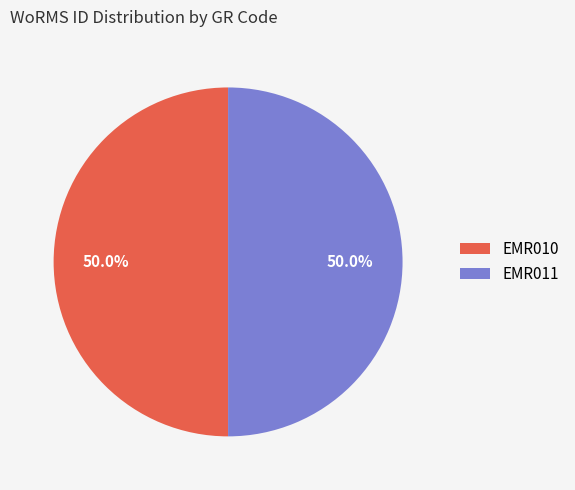

What is the total percentage of EMR011 and EMR010?

100.0%